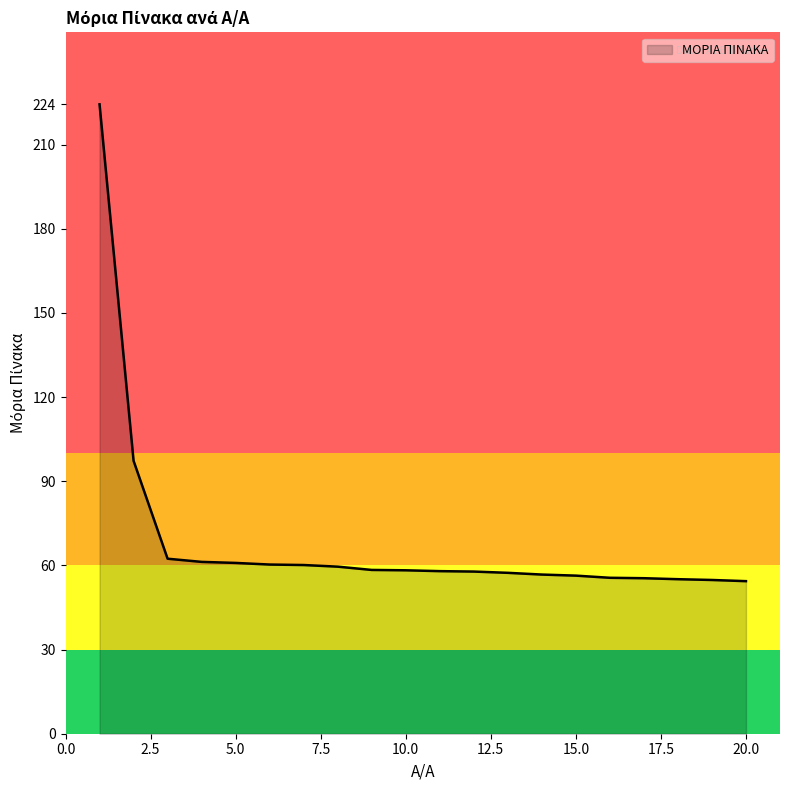

What is the greatest value displayed?

224.3